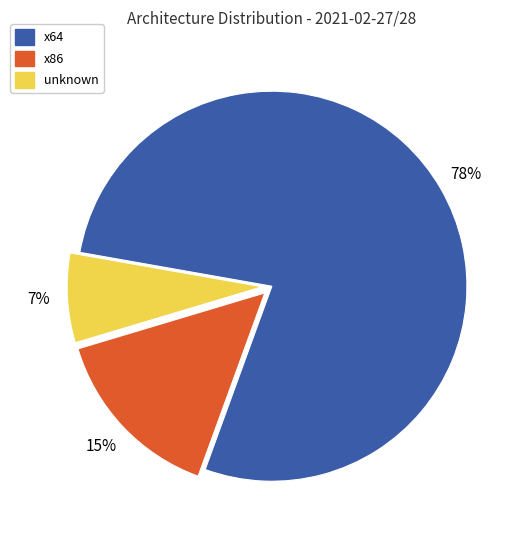

Is there a majority slice in this chart?

Yes